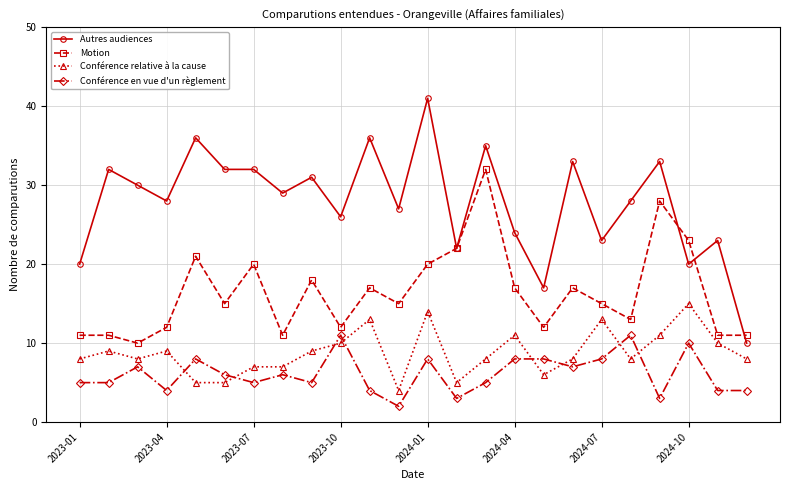

Which series has the largest range (max minus min)?

Autres audiences